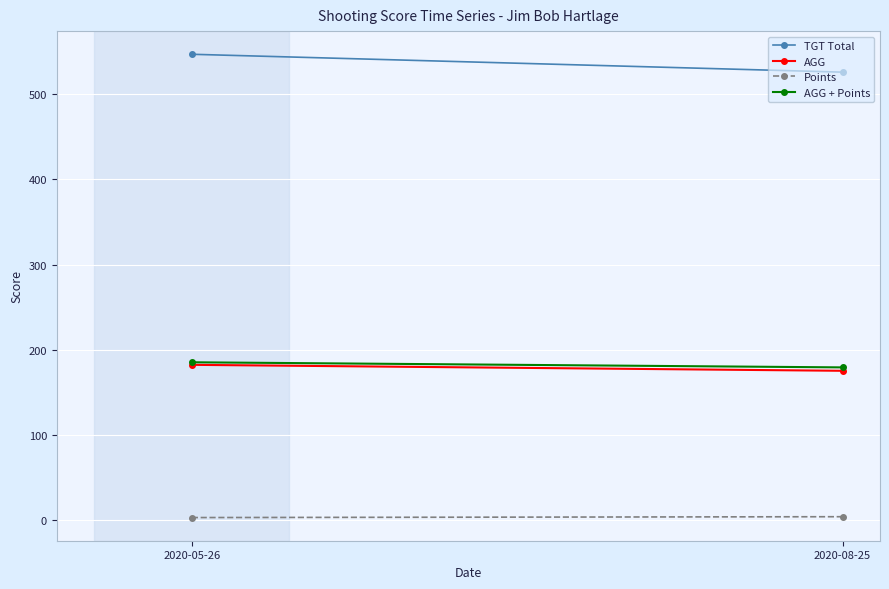

What are all the series names shown in the legend?

TGT Total, AGG, Points, AGG + Points